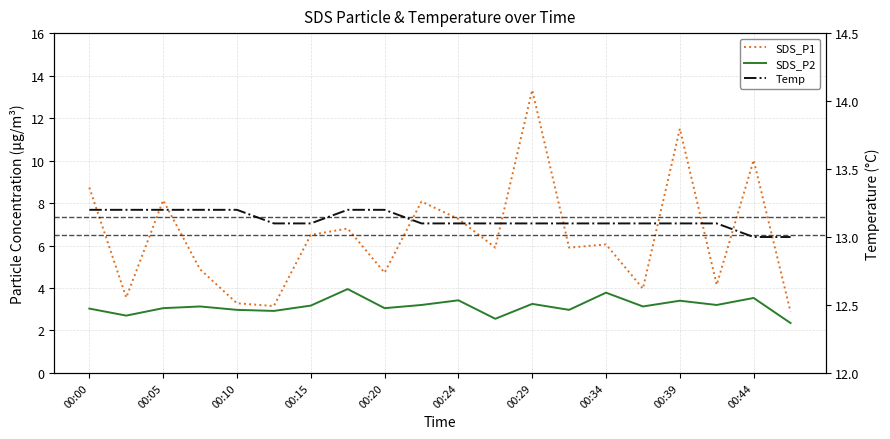

Is this an area chart (filled region under the line)?

No